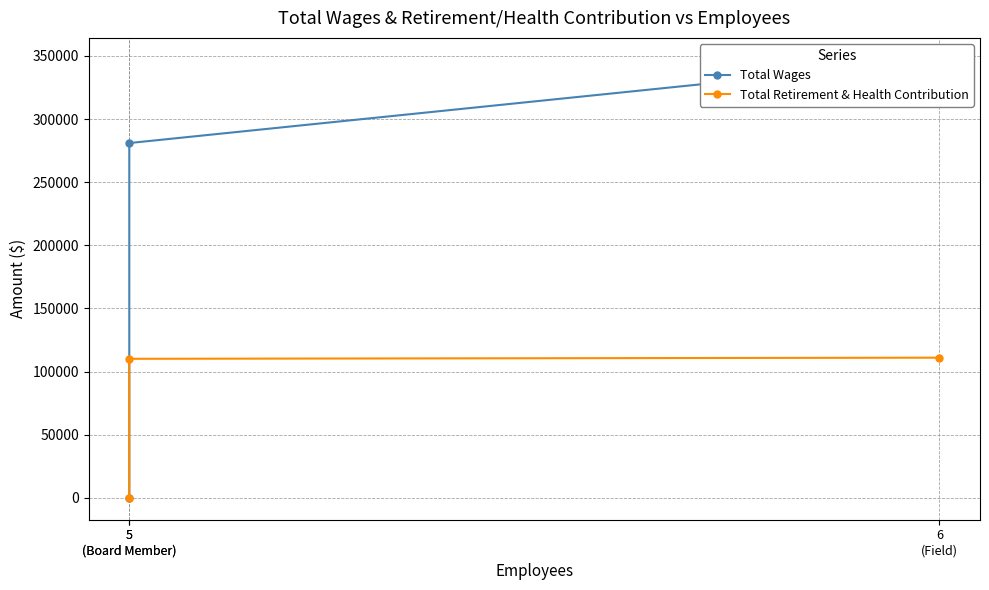

How many positive values does the Total Retirement & Health Contribution series have?

2